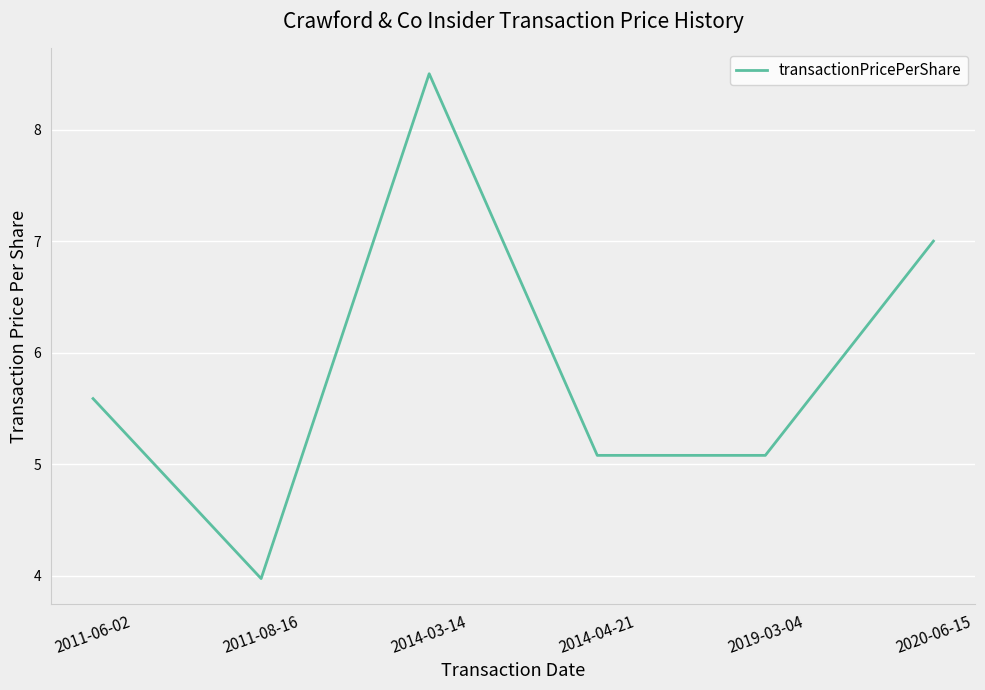

Reading right to left, extract all data points from this chart.

7.0	5.1	5.1	8.5	4.0	5.6